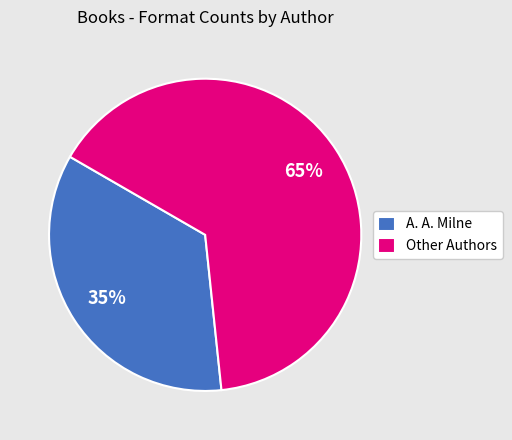

The A. A. Milne slice represents 35% of the pie. True or false?

True